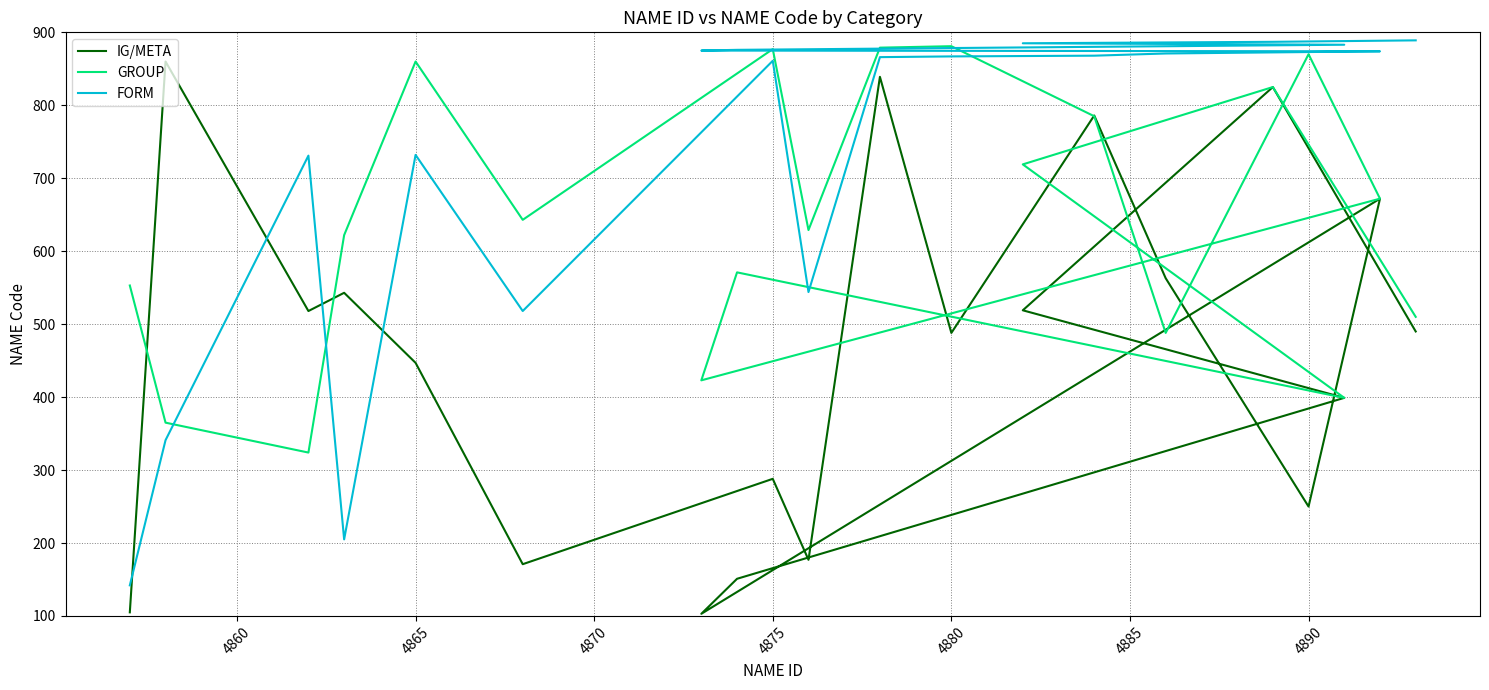

Read the GROUP value at 4865, to the nearest 100.

900